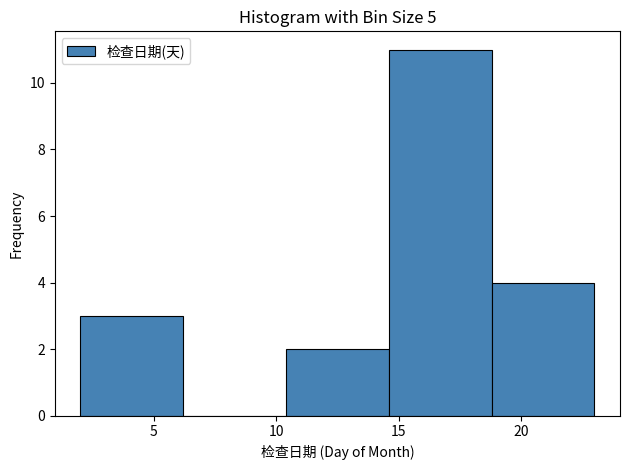

Reading left to right, transcribe this chart: for each bar, give the range it covers on the x-axis and its height. Neither the bar edges nor the heights are printed on the chart, so give them approximately, as read against the axes.

2.0 to 6.2: 3
6.2 to 10.4: 0
10.4 to 14.6: 2
14.6 to 18.8: 11
18.8 to 23.0: 4